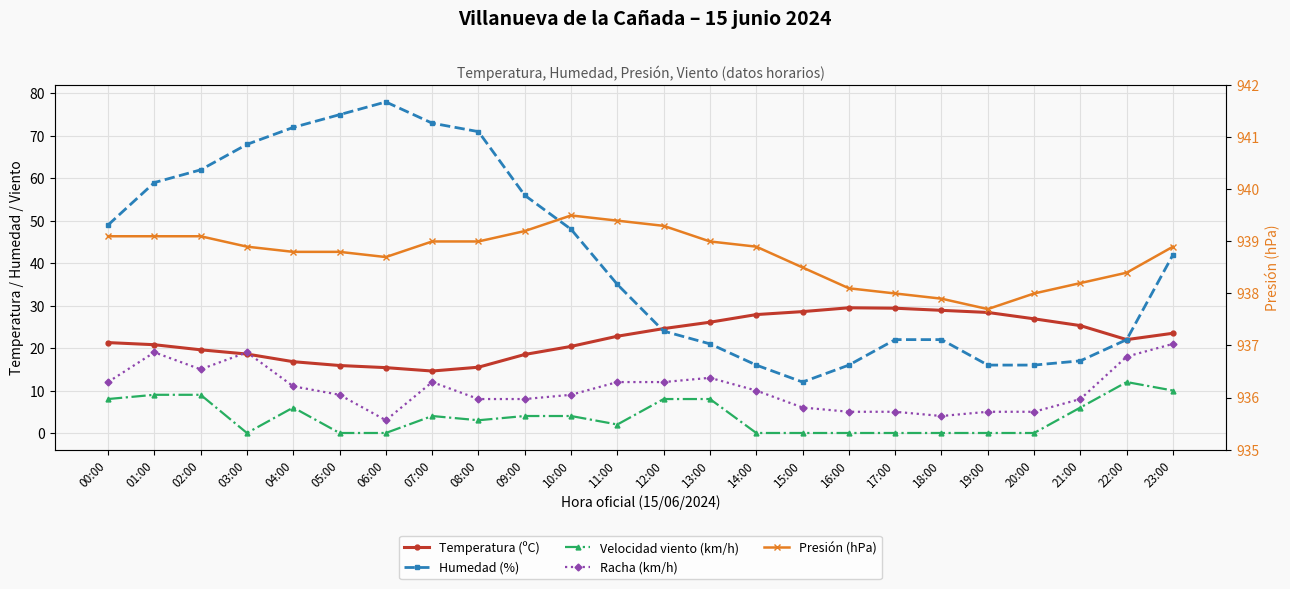

Where is the first local maximum for Humedad (%)?

06:00